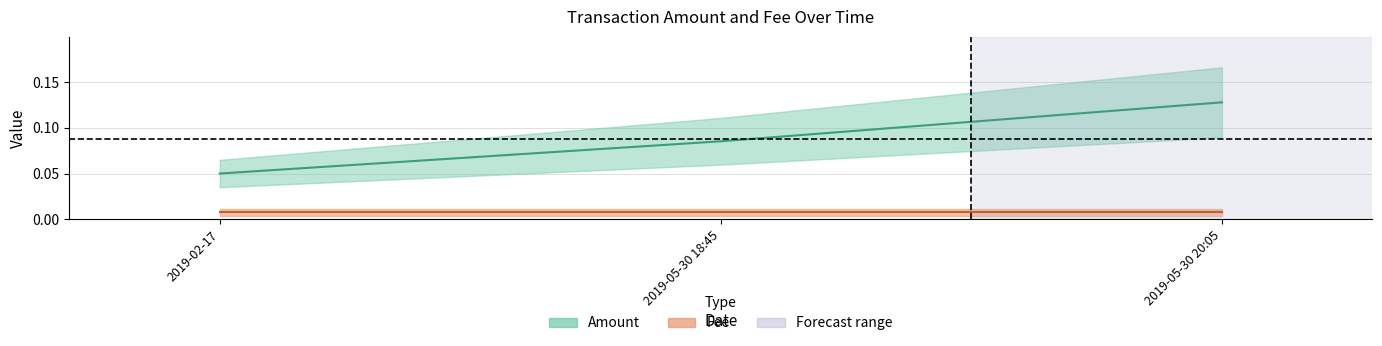

What is the label of the 3rd point from the left?

2019-05-30 20:05